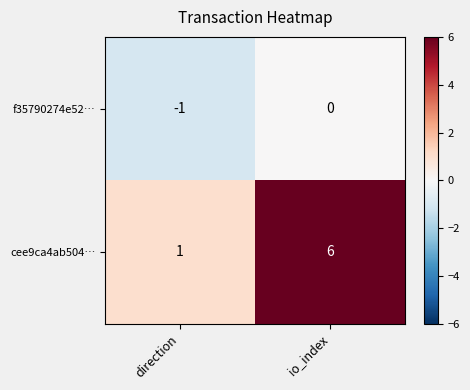

The f35790274e52… series shows 0 at direction. True or false?

False